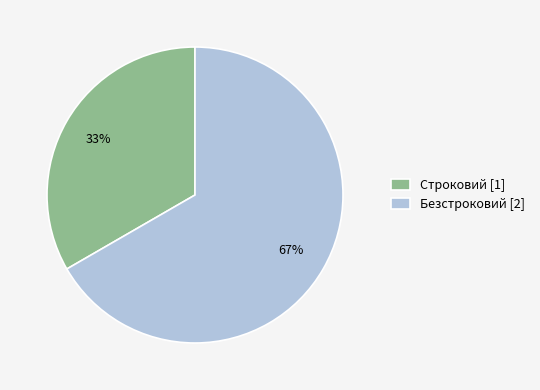

To the nearest percent, what is the combined percentage of Строковий [1] and Безстроковий [2]?

100%